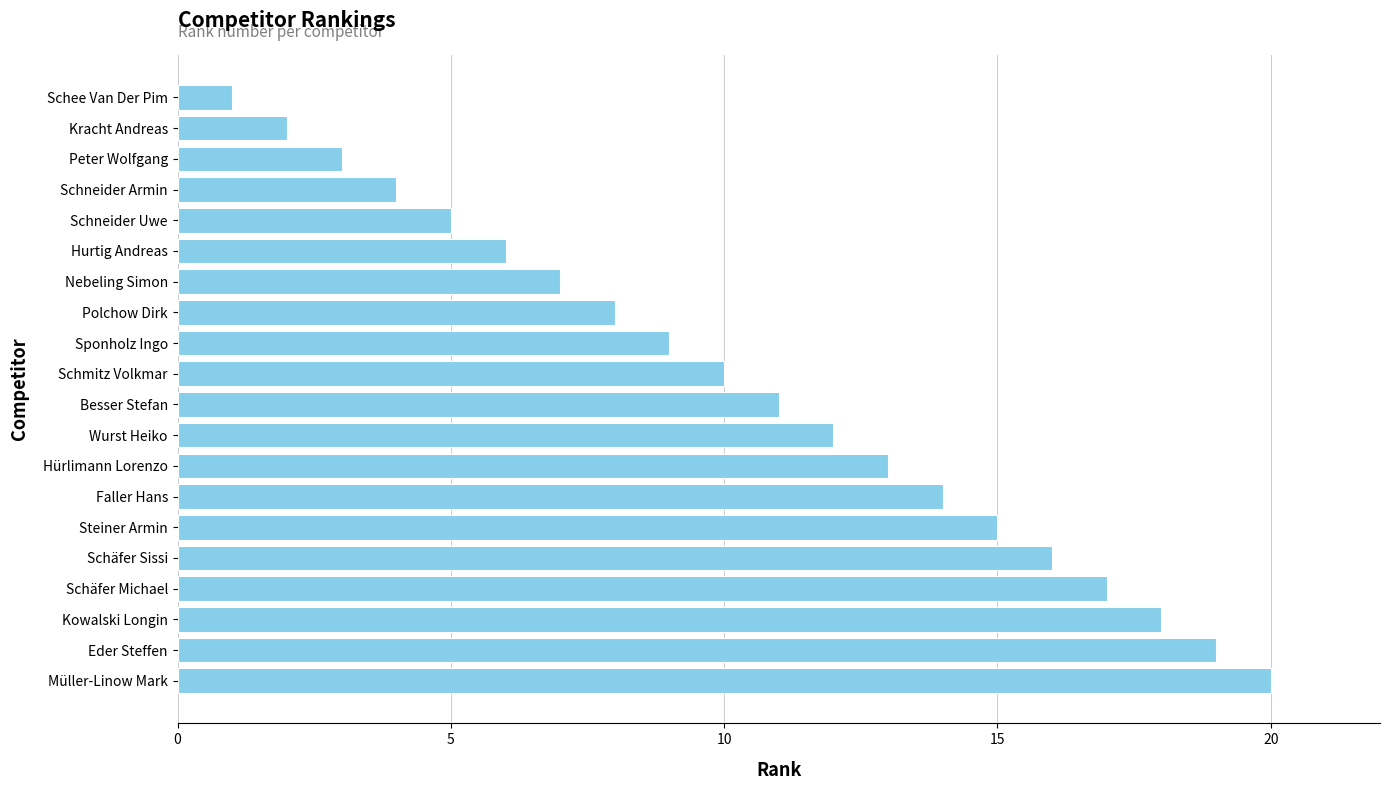

Between Kowalski Longin and Schee Van Der Pim, which is larger?

Kowalski Longin